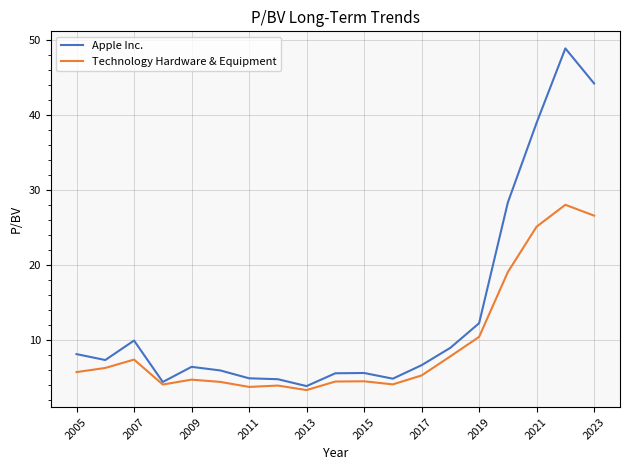

Which series has the largest total across all categories?

Apple Inc.